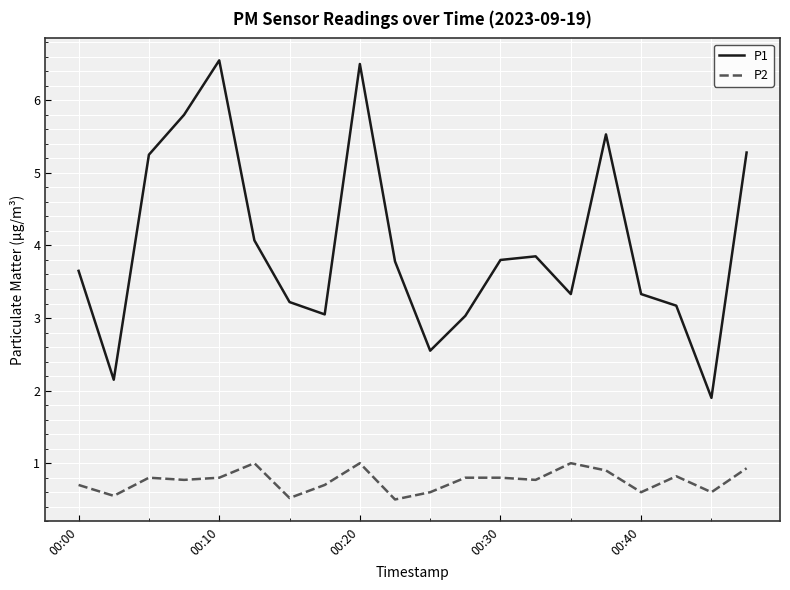

Does the chart display data point markers on the line(s)?

No